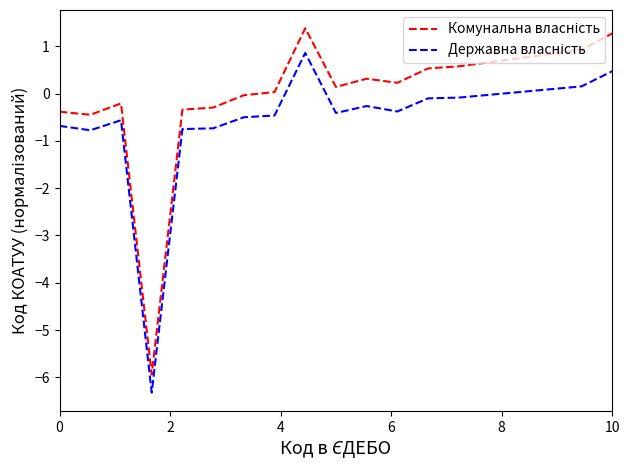

Reading right to left, extract all data points from this chart.

Комунальна власність: 1.3	0.9	0.8	0.8	0.7	0.6	0.5	0.2	0.3	0.1	1.4	0.0	-0.0	-0.3	-0.3	-5.9	-0.2	-0.4	-0.4
Державна власність: 0.5	0.2	0.1	0.0	-0.0	-0.1	-0.1	-0.4	-0.3	-0.4	0.9	-0.5	-0.5	-0.7	-0.8	-6.3	-0.6	-0.8	-0.7